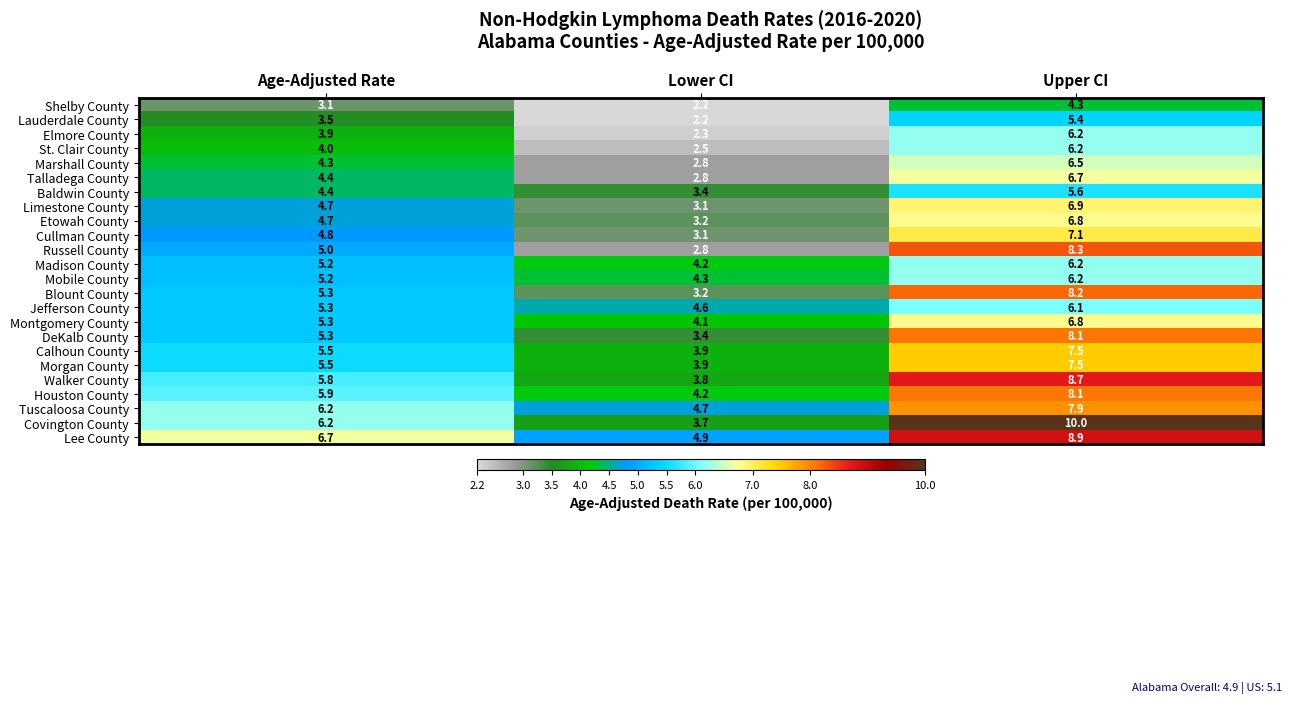

What is the total value across all series at Age-Adjusted Rate?

120.2